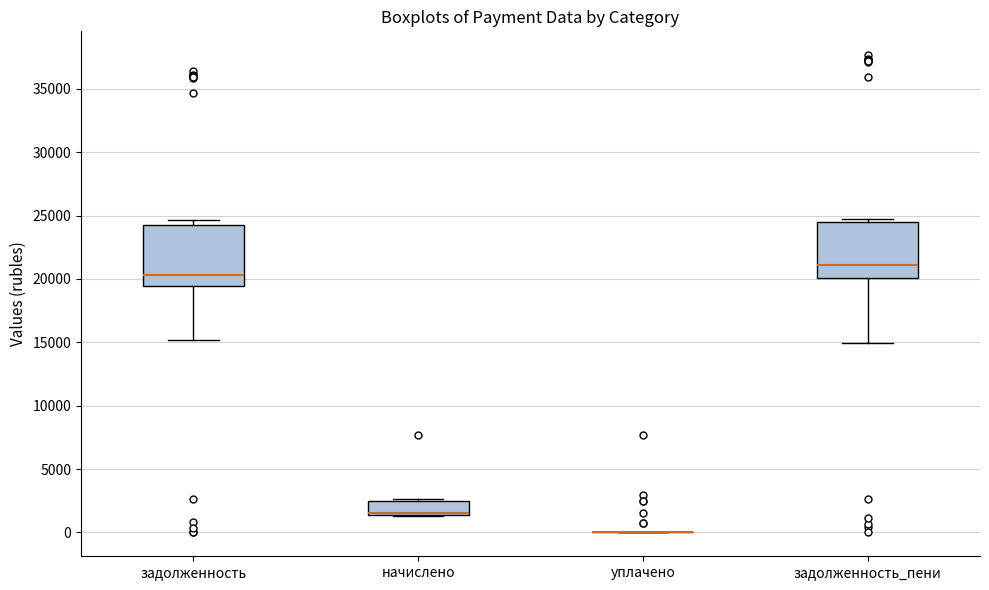

Reading left to right, read every box against the y-axis: the position of its median line, the range the box covers, and the ends of its whiskers. The values are not printed on the chart, so give them approximately, as read against the axis.

задолженность: median 20500, box 19500 to 24000, whiskers 15000 to 24500
начислено: median 1500 (just above the box's lower edge), box 1500 to 2500, whiskers 1500 to 2500
уплачено: box collapsed to a line at 0, whiskers 0 to 0
задолженность_пени: median 21000, box 20000 to 24500, whiskers 15000 to 24500 (just above the box's upper edge)